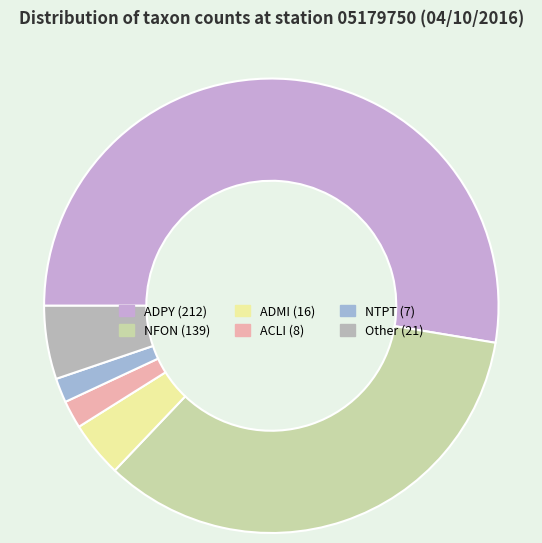

Which category accounts for the majority?

ADPY